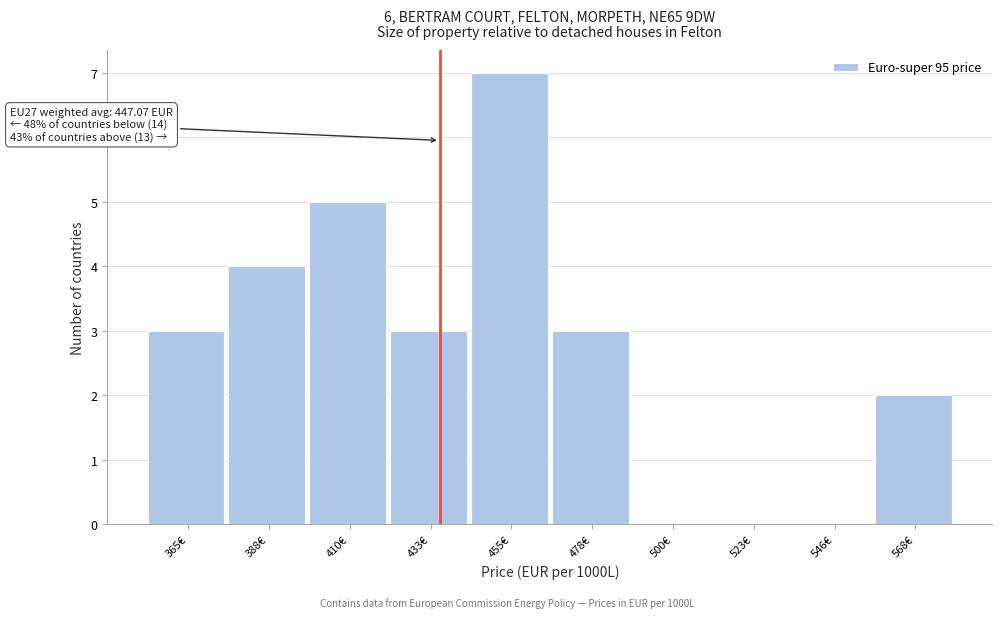

Reading left to right, transcribe all the data shown in this chart.

365€=3	388€=4	410€=5	433€=3	455€=7	478€=3	500€=0	523€=0	546€=0	568€=2